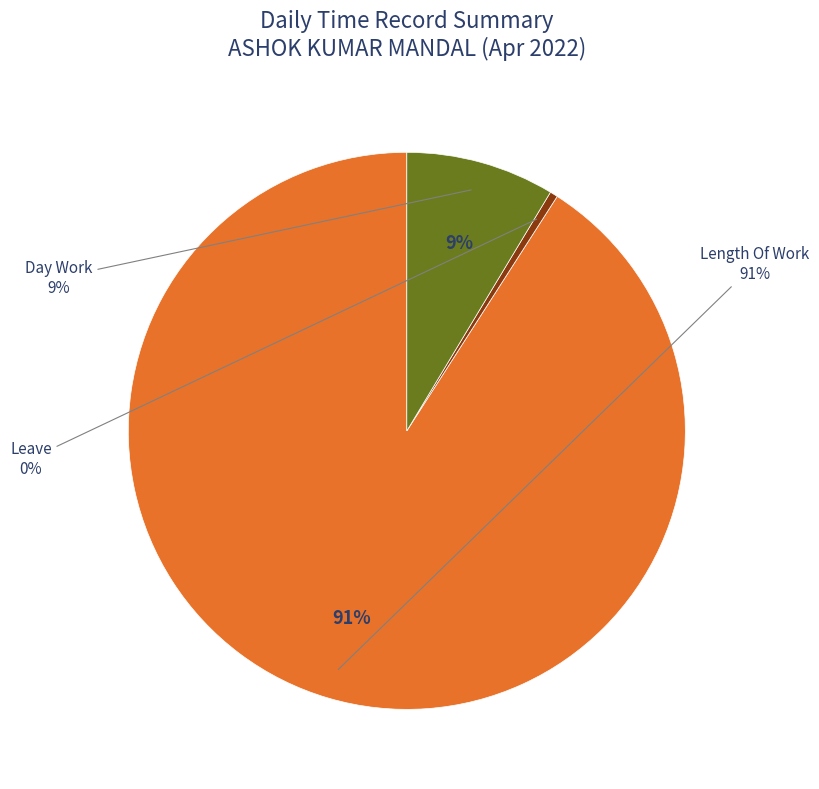

Does any single category account for the majority?

Yes